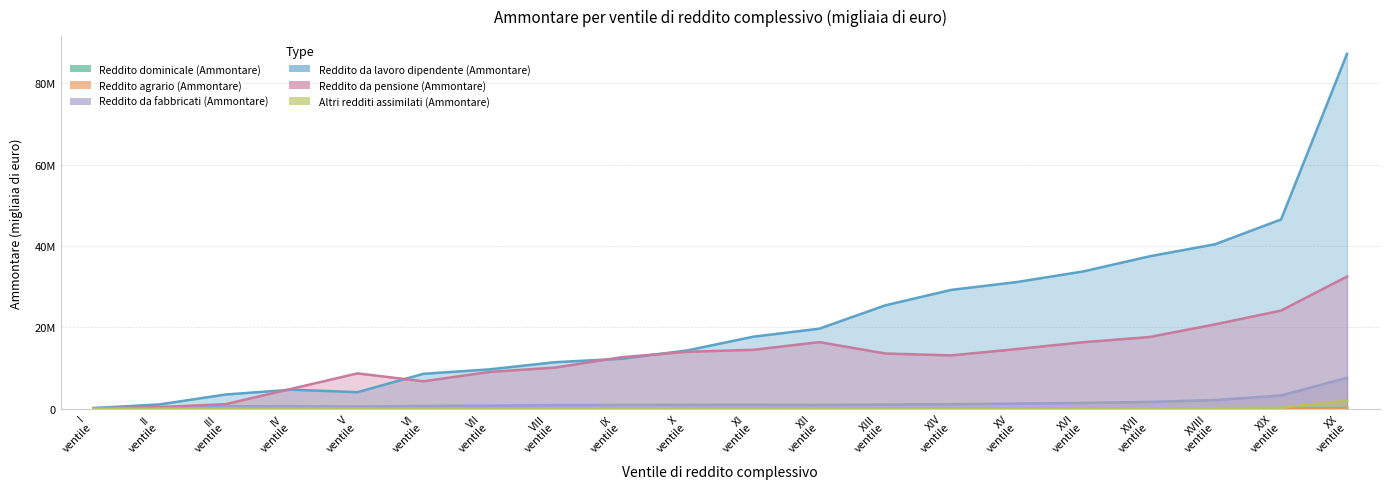

Rank the series by their maximum value, from highest to lowest.

Reddito da lavoro dipendente (Ammontare), Reddito da pensione (Ammontare), Reddito da fabbricati (Ammontare), Altri redditi assimilati (Ammontare), Reddito dominicale (Ammontare), Reddito agrario (Ammontare)